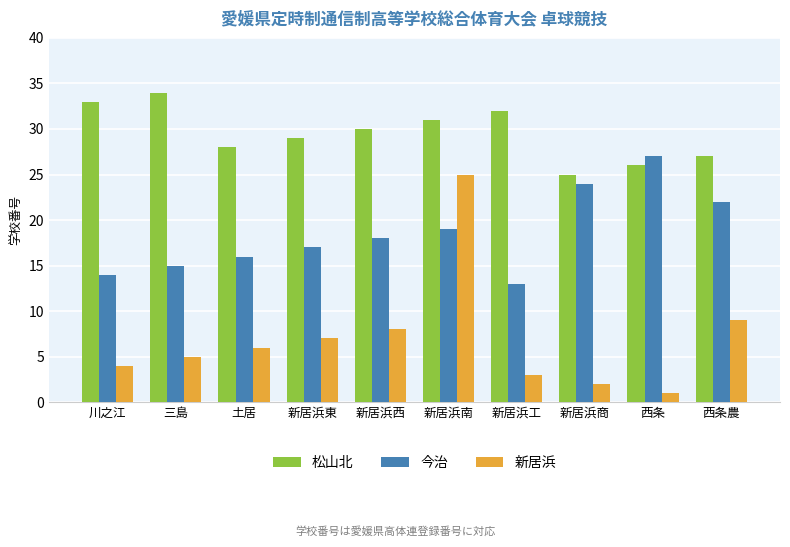

Which series has the largest range (max minus min)?

新居浜